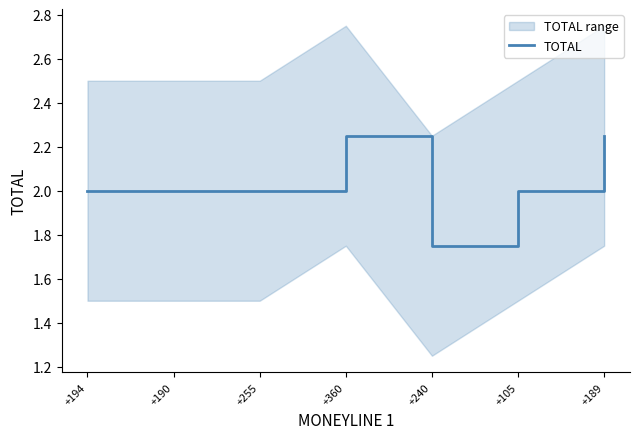

What is the approximate value at +360?

2.2